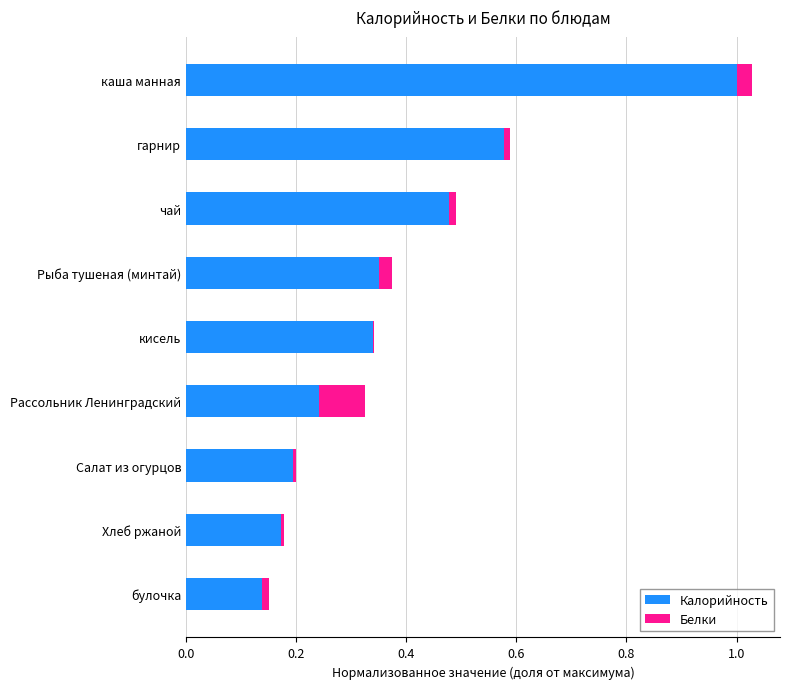

At which category is the sum across all series the highest?

каша манная